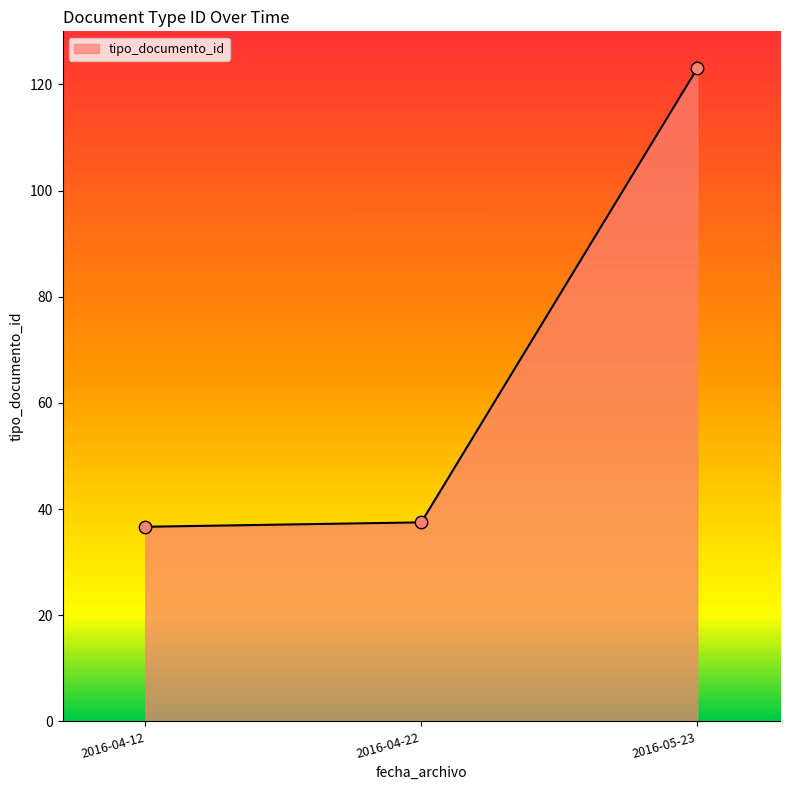

What is the change in value from 2016-04-22 to 2016-05-23?

+85.5